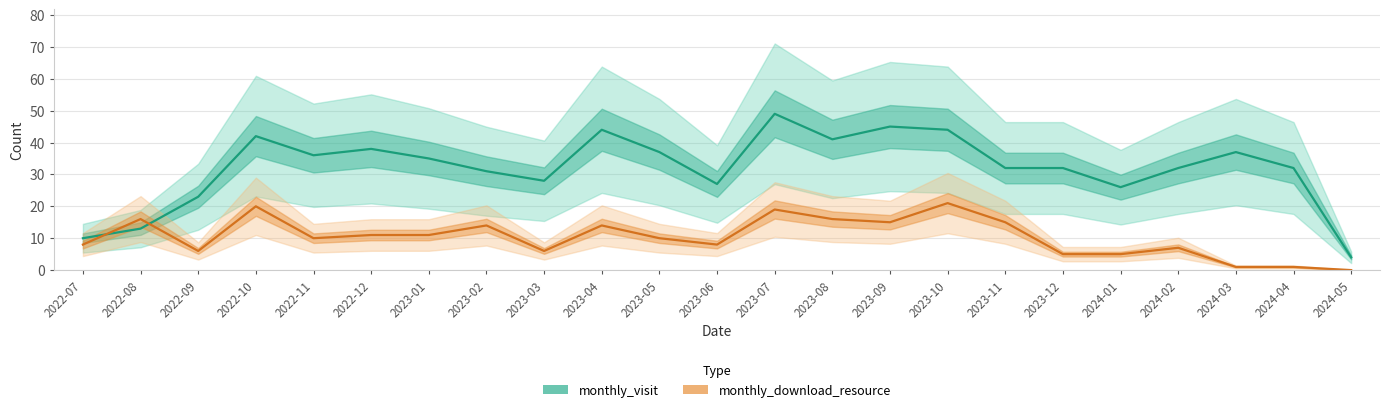

Between which two adjacent categories do monthly_visit and monthly_download_resource first intersect?

2022-07 and 2022-08